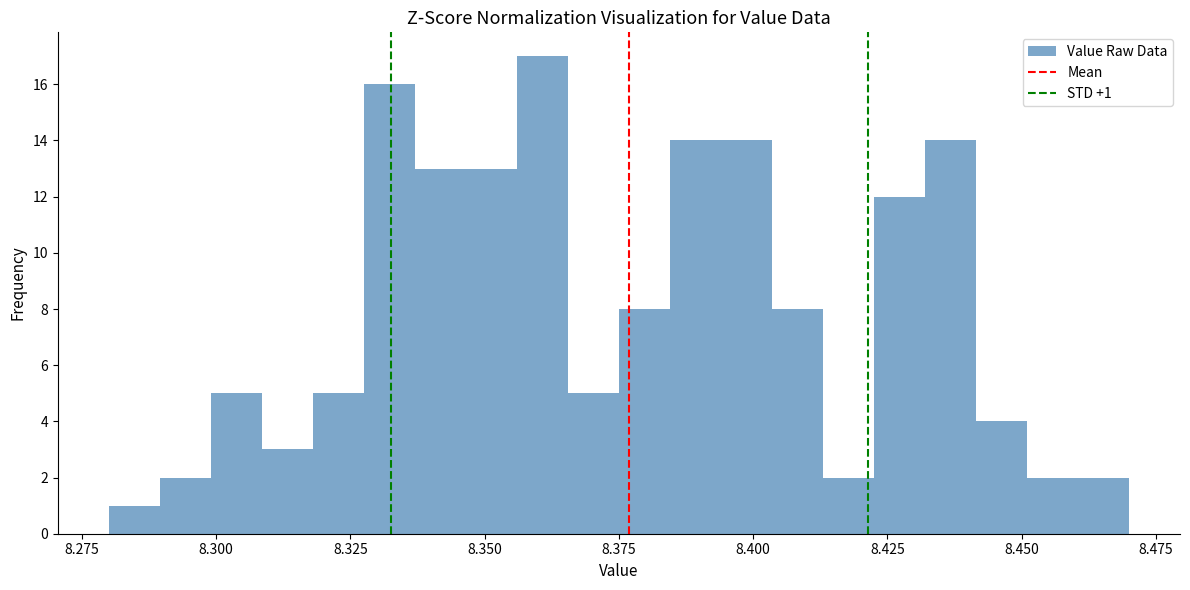

Read against the x-axis, roughly where is the centre of the tallest bar?

8.360